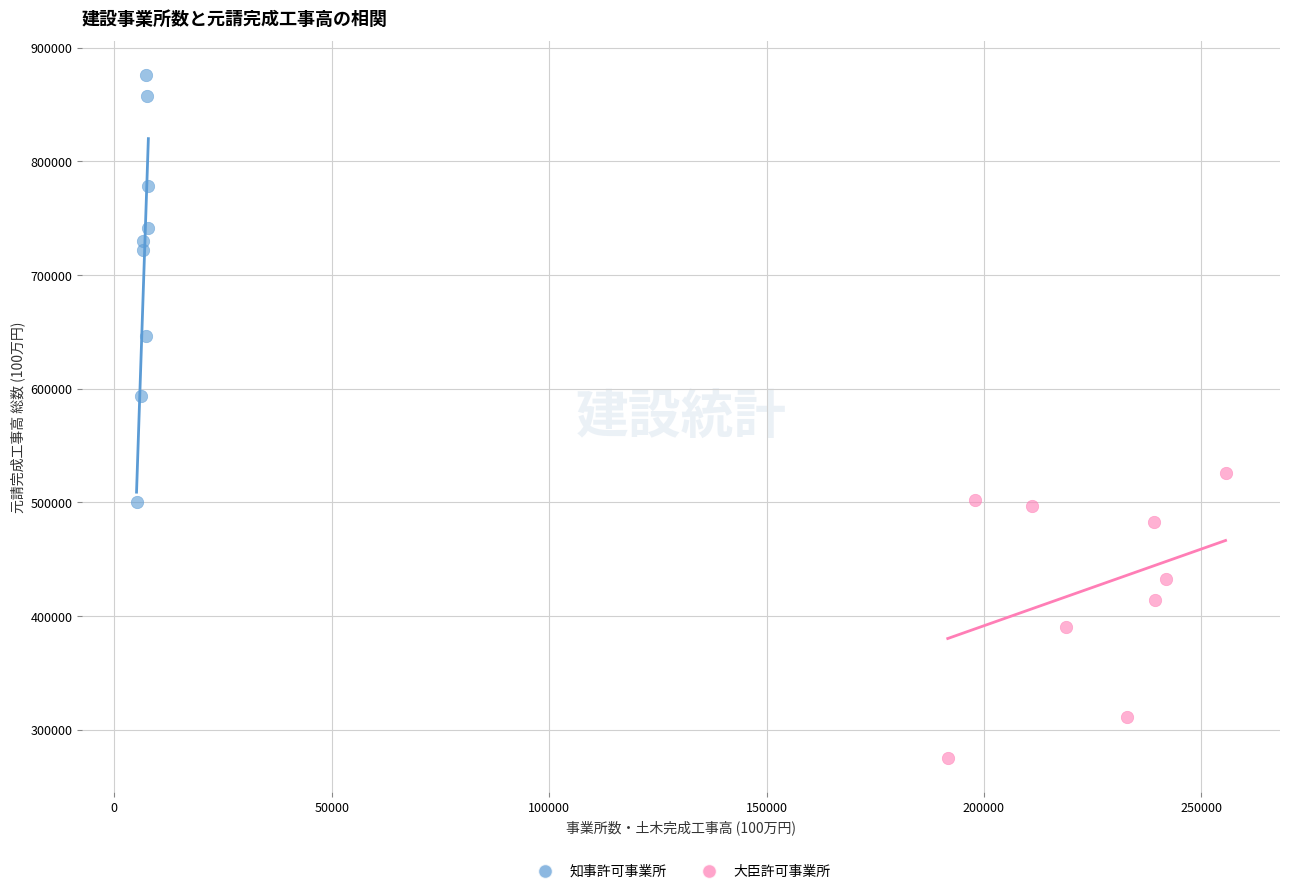

Which series has the widest spread of Y values?

知事許可事業所